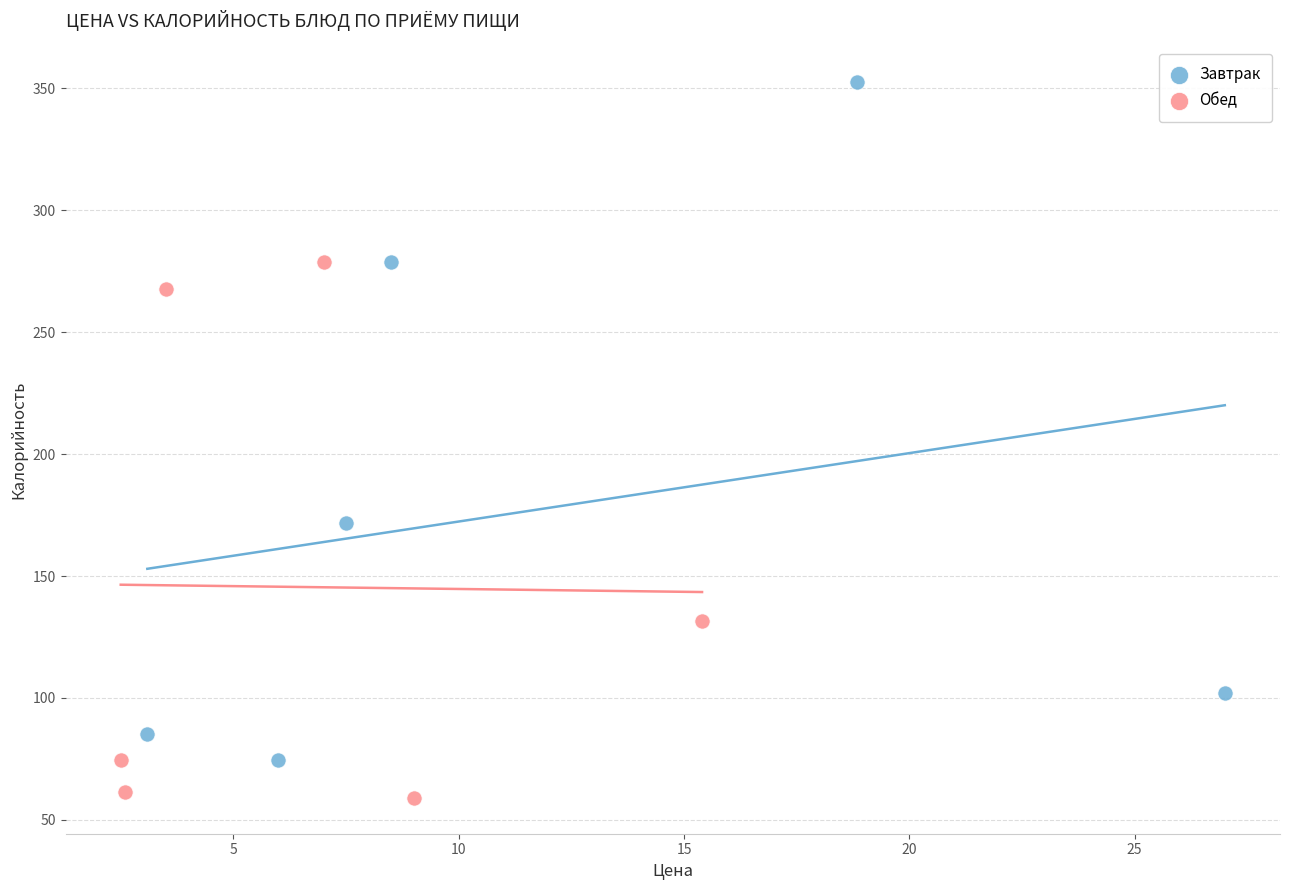

Which series has the largest Y range (max minus min)?

Завтрак